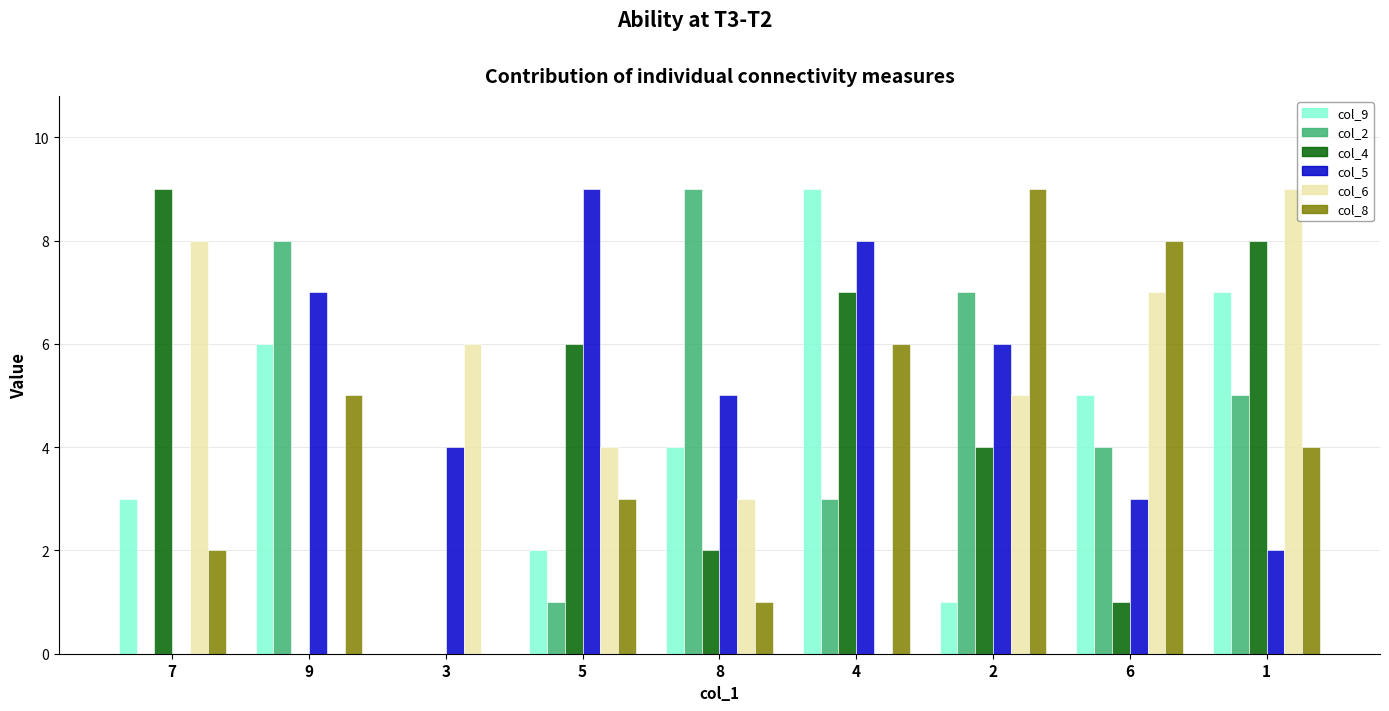

Is the value of col_9 at 8 greater than the value of col_6 at 3?

No